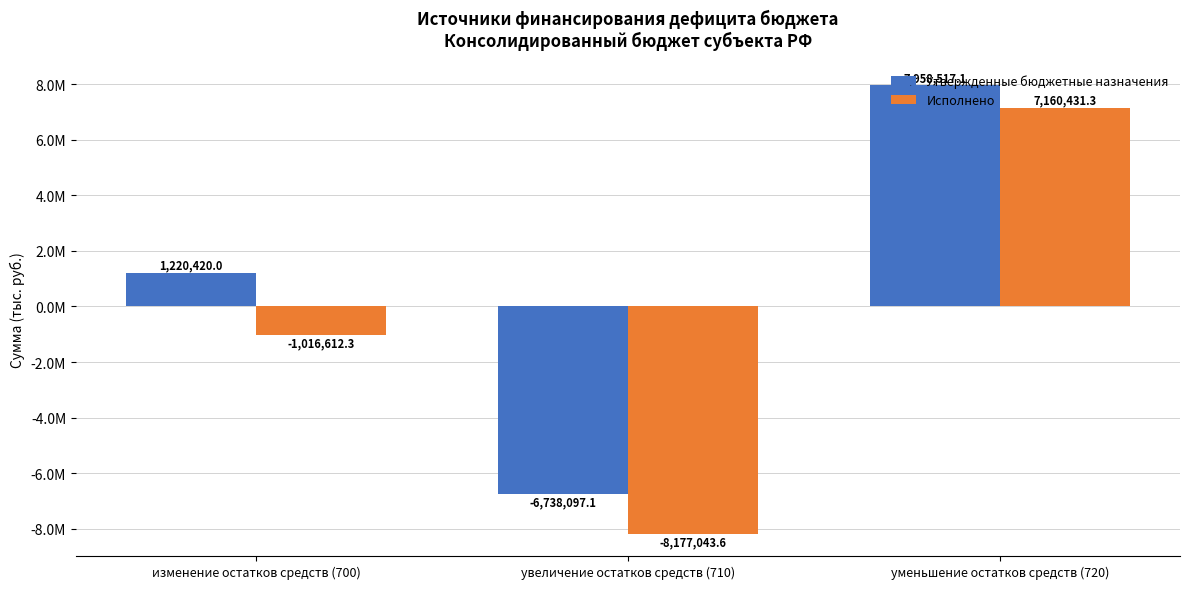

What is the total value across all series at увеличение остатков средств (710)?

-14915140.7